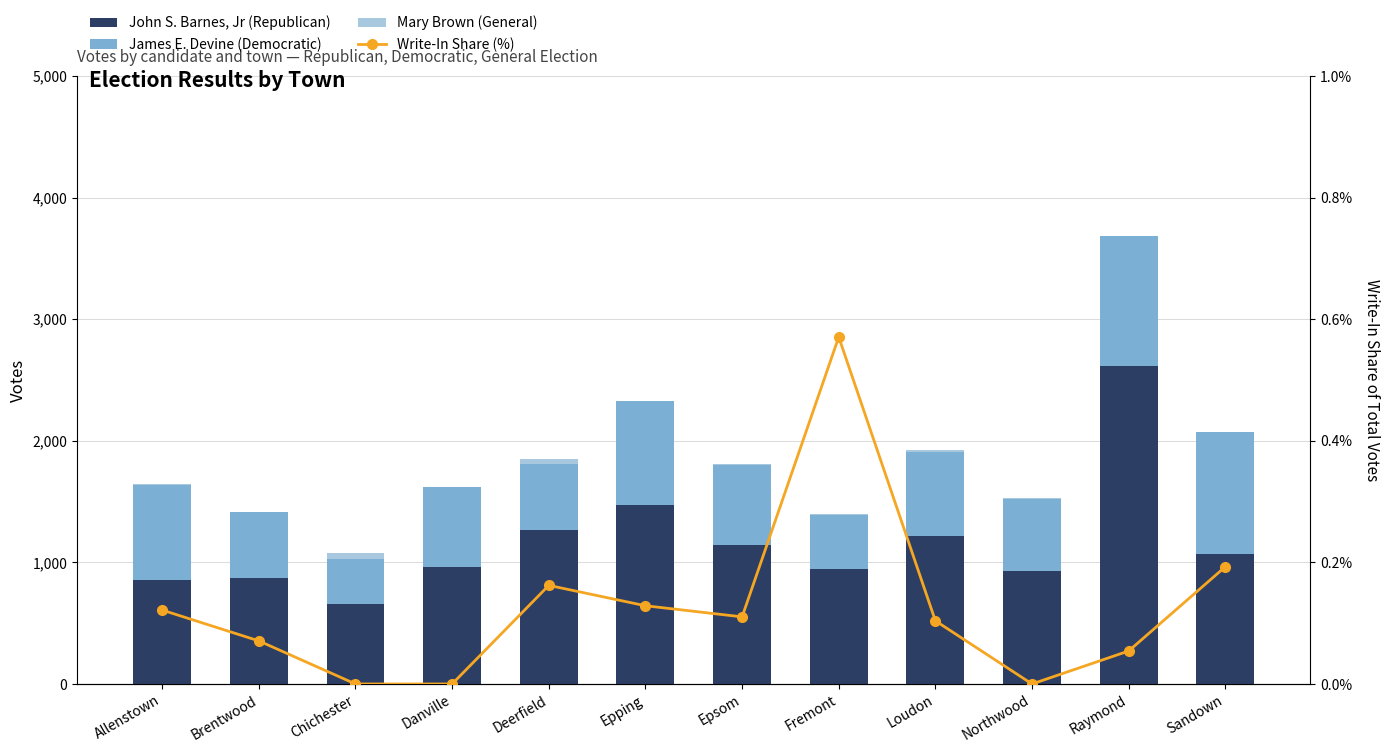

Reading left to right, transcribe all the data shown in this chart.

John S. Barnes, Jr (Republican): Allenstown=856.0	Brentwood=869.0	Chichester=656.0	Danville=958.0	Deerfield=1265.0	Epping=1468.0	Epsom=1144.0	Fremont=943.0	Loudon=1216.0	Northwood=930.0	Raymond=2616.0	Sandown=1067.0
James E. Devine (Democratic): Allenstown=782.0	Brentwood=542.0	Chichester=369.0	Danville=661.0	Deerfield=545.0	Epping=860.0	Epsom=654.0	Fremont=450.0	Loudon=693.0	Northwood=588.0	Raymond=1068.0	Sandown=1004.0
Mary Brown (General): Allenstown=6.0	Brentwood=0.0	Chichester=49.0	Danville=0.0	Deerfield=37.0	Epping=1.0	Epsom=12.0	Fremont=1.0	Loudon=14.0	Northwood=11.0	Raymond=0.0	Sandown=0.0
Write-In Share (%): Allenstown=0.1	Brentwood=0.1	Chichester=0.0	Danville=0.0	Deerfield=0.2	Epping=0.1	Epsom=0.1	Fremont=0.6	Loudon=0.1	Northwood=0.0	Raymond=0.1	Sandown=0.2